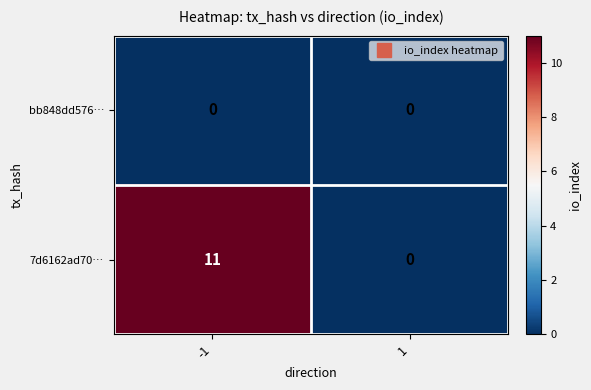

True or false: 7d6162ad70… has a value of 0 at 1.

True